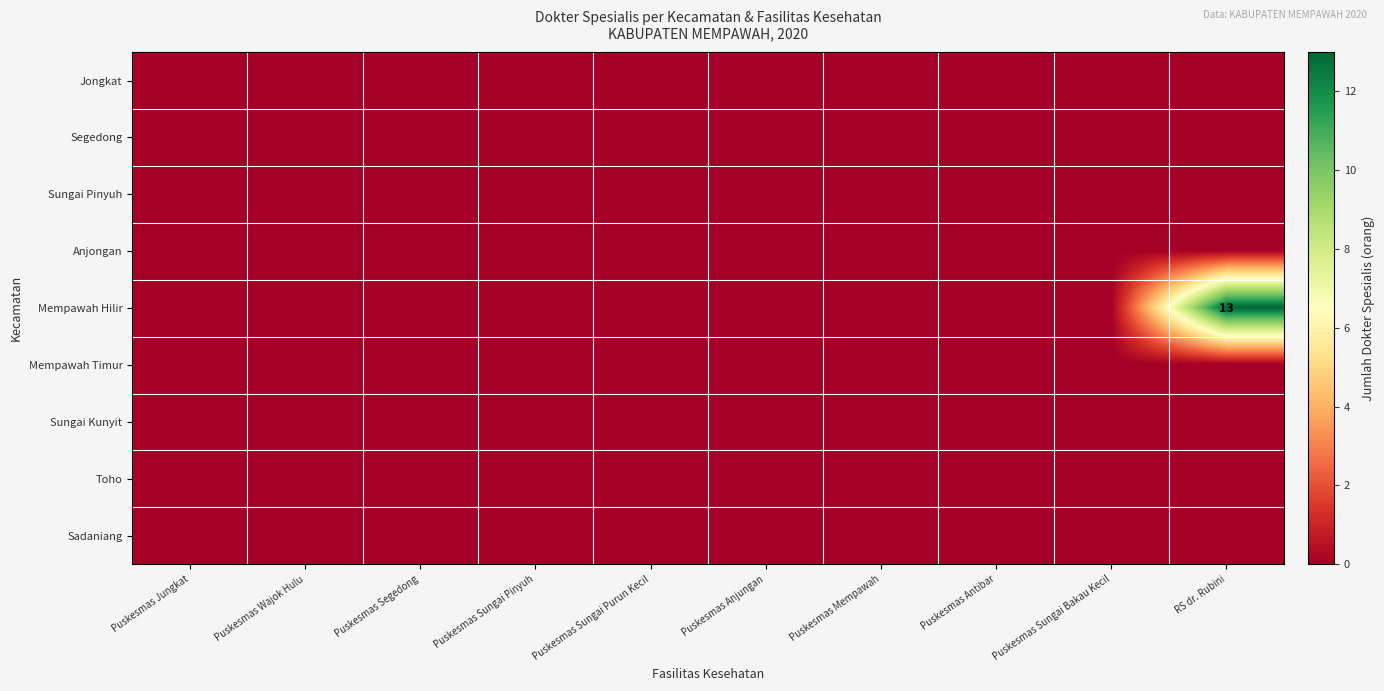

Rank the categories by Toho value from highest to lowest.

Puskesmas Jungkat, Puskesmas Wajok Hulu, Puskesmas Segedong, Puskesmas Sungai Pinyuh, Puskesmas Sungai Purun Kecil, Puskesmas Anjungan, Puskesmas Mempawah, Puskesmas Antibar, Puskesmas Sungai Bakau Kecil, RS dr. Rubini